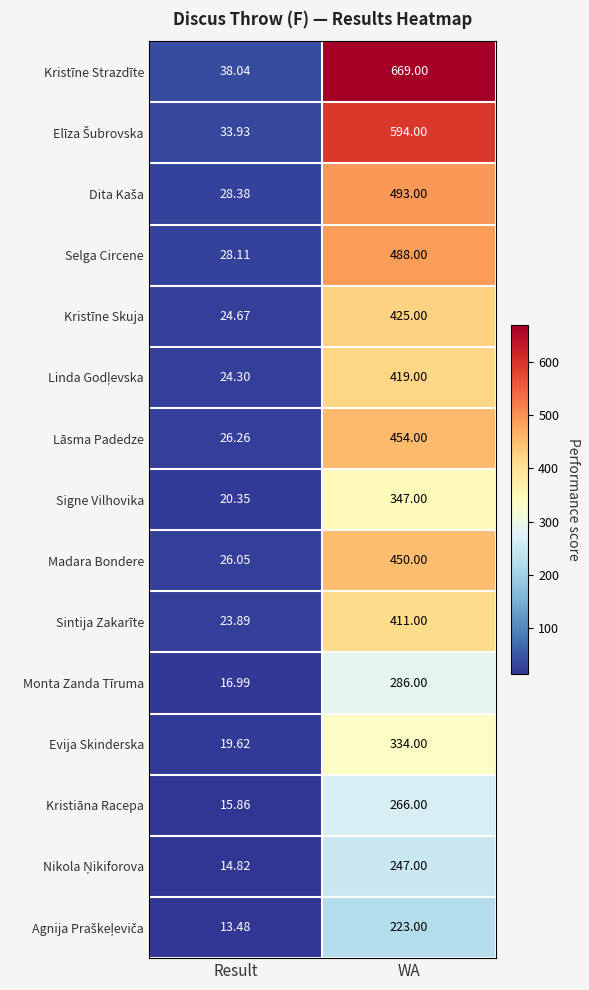

List the labels in order of Sintija Zakarīte value, smallest first.

Result, WA